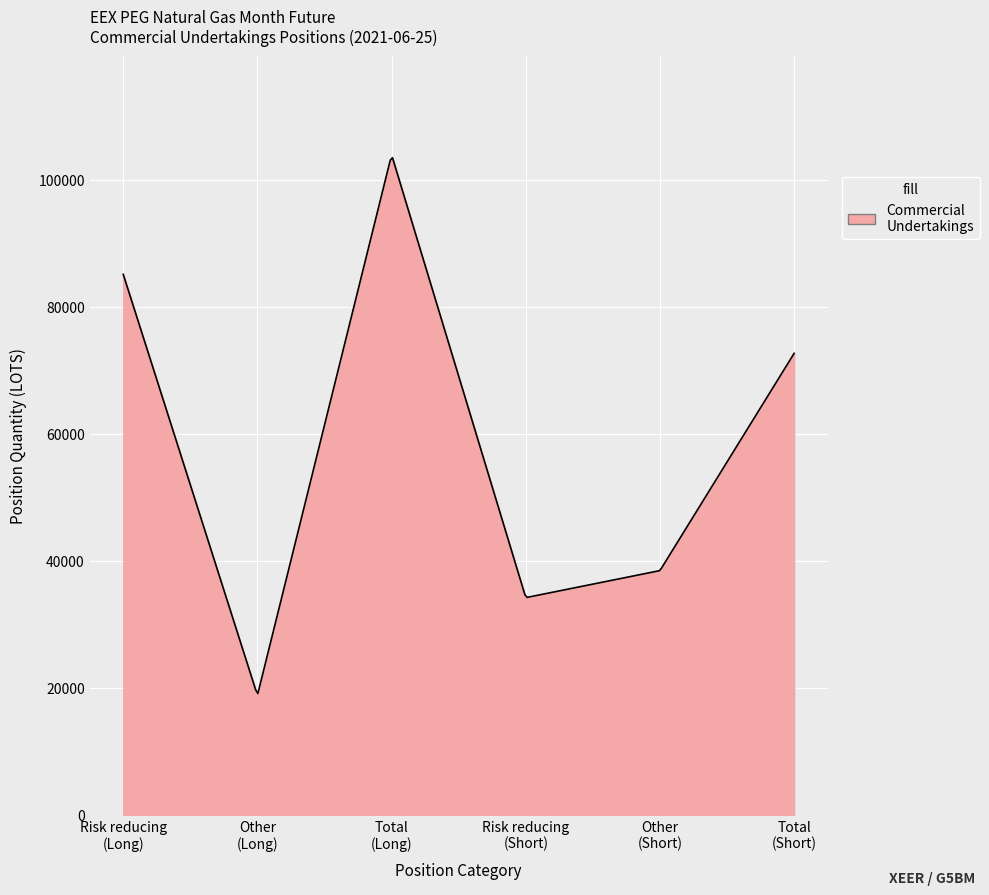

What is the greatest value displayed?

103449.7